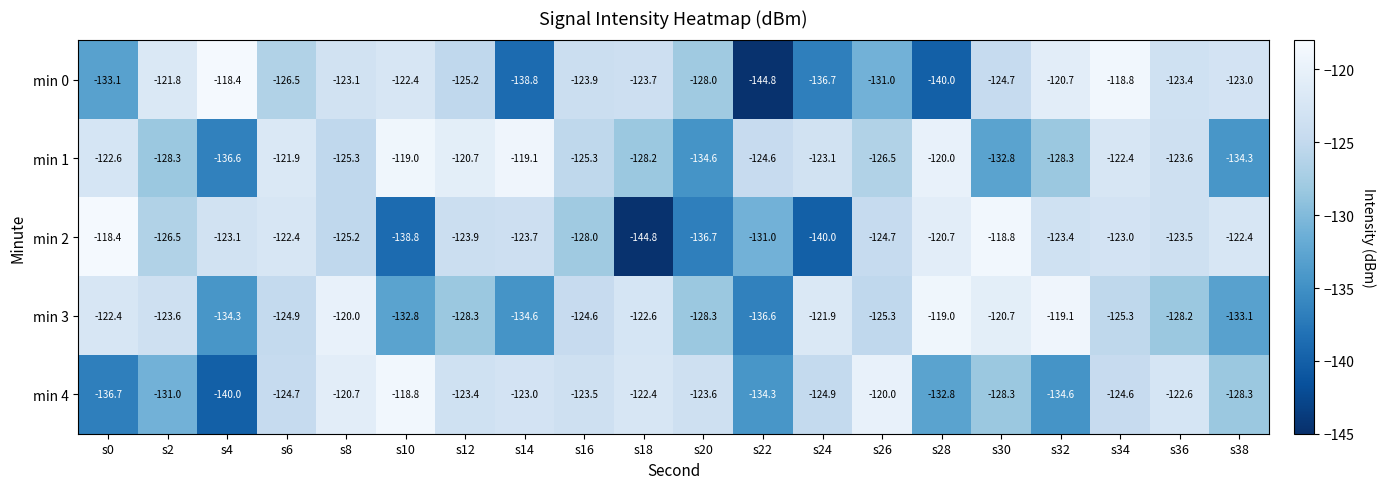

At which category is the sum across all series the highest?

s34